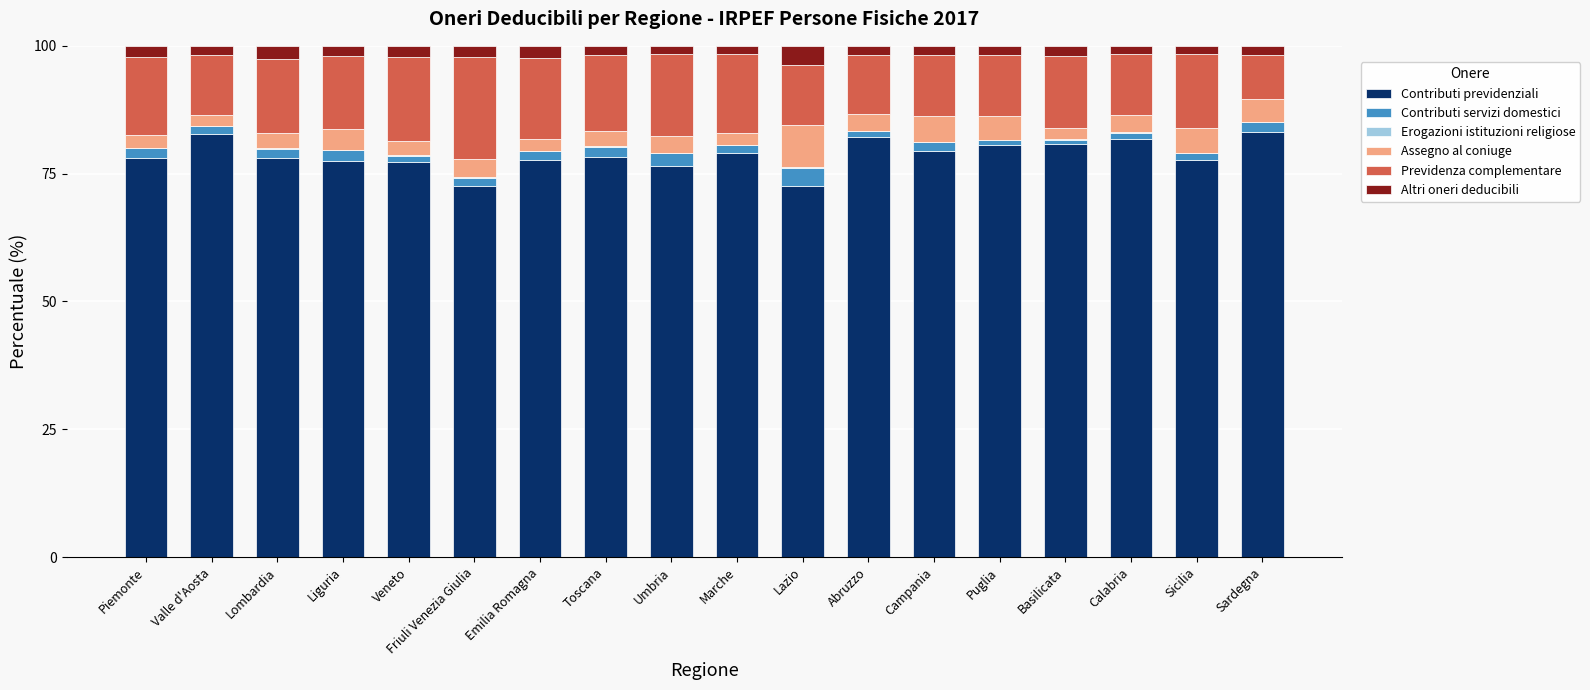

The value of Contributi previdenziali at Abruzzo is 19.4. True or false?

False